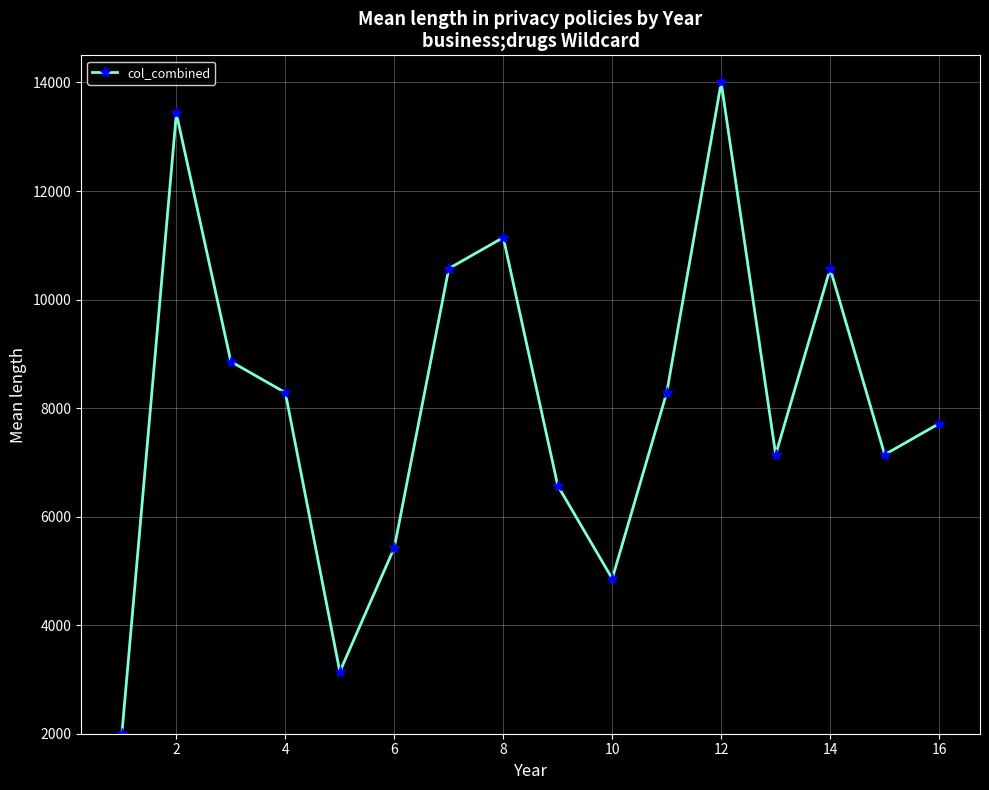

Reading left to right, transcribe all the data shown in this chart.

2000.0	13428.6	8857.1	8285.7	3142.9	5428.6	10571.4	11142.9	6571.4	4857.1	8285.7	14000.0	7142.9	10571.4	7142.9	7714.3